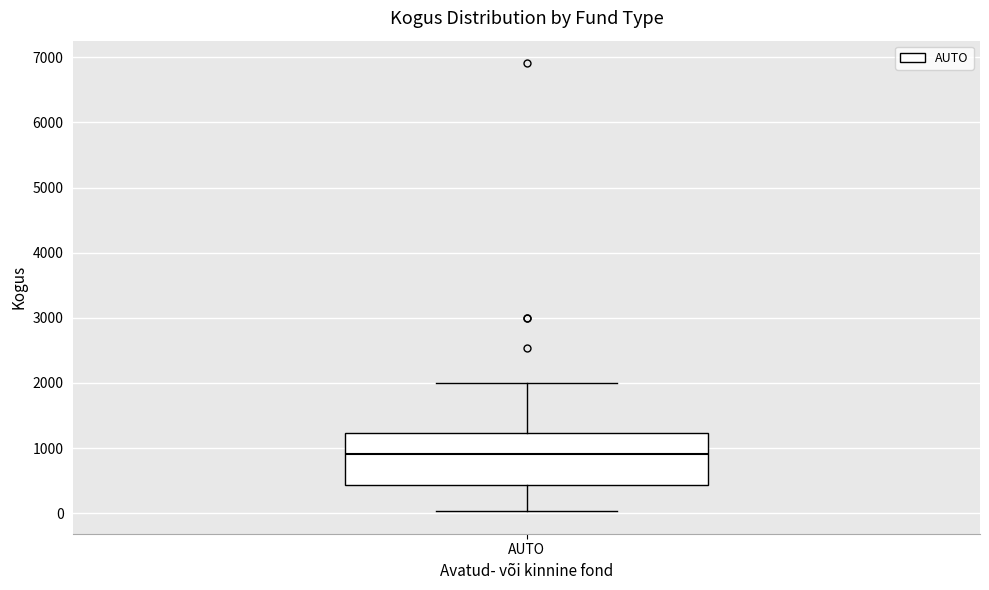

Transcribe this box plot: give where the median line is, the range the box spans, and where the two whiskers end, as read against the y-axis. The values are not printed on the chart, so give them approximately, as read against the axis.

median 900, box 400 to 1200, whiskers 0 to 2000